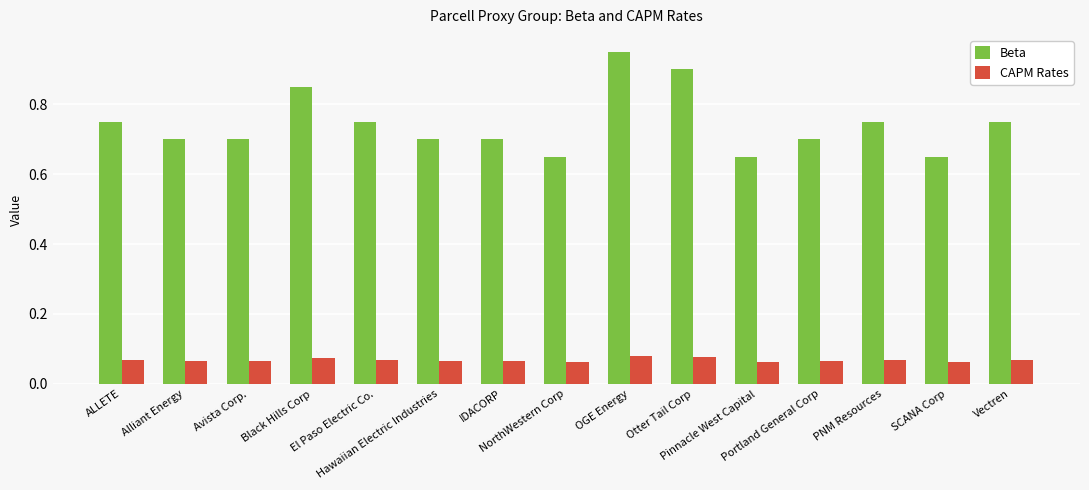

How many data points does each series have?

15